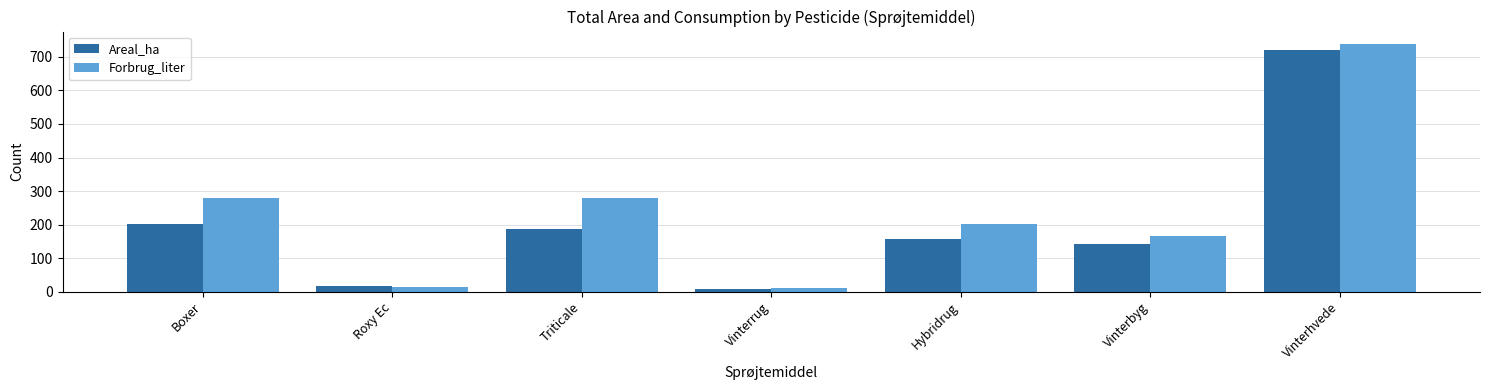

What is the label of the 7th bar from the right?

Boxer